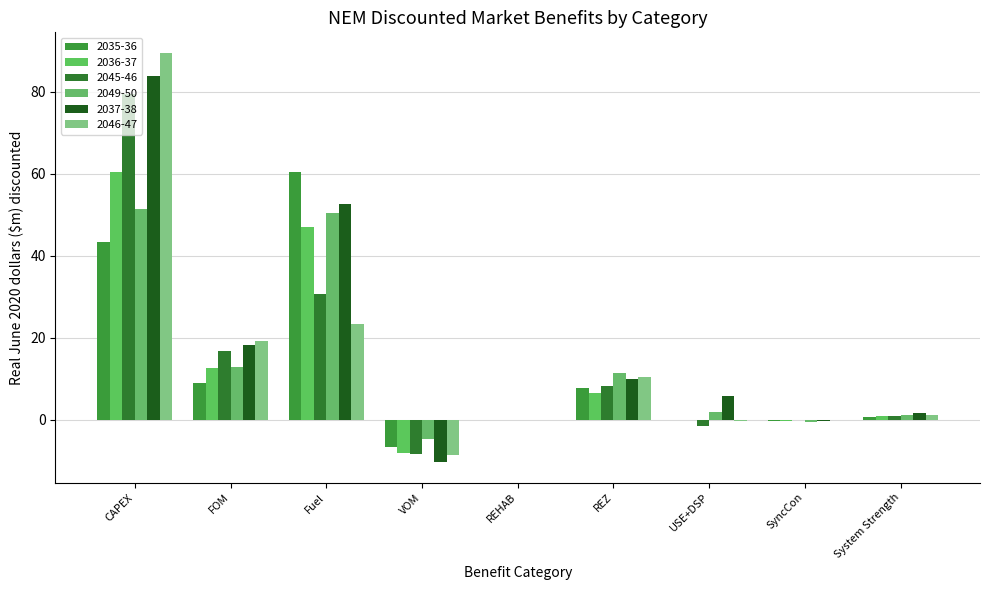

What is the difference between the 2036-37 values at FOM and Fuel?

34.4